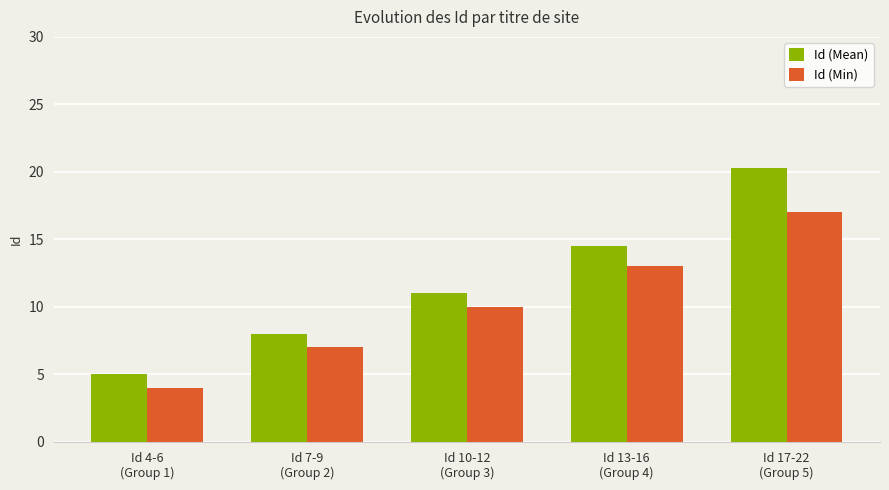

At which category is the sum across all series the highest?

Id 17-22
(Group 5)